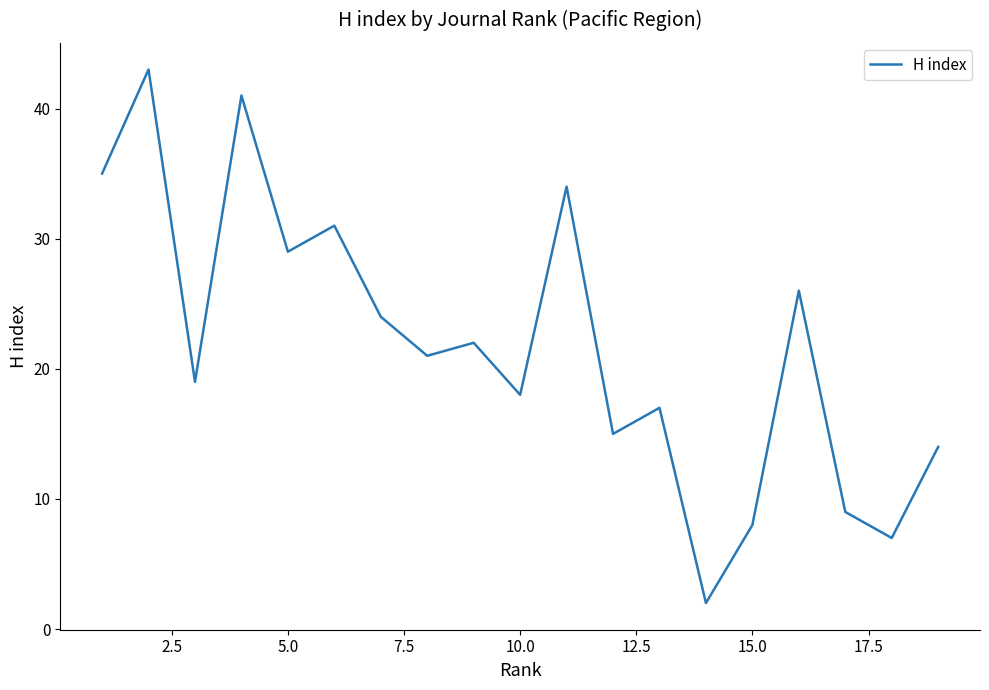

What is the maximum value shown in the chart?

43